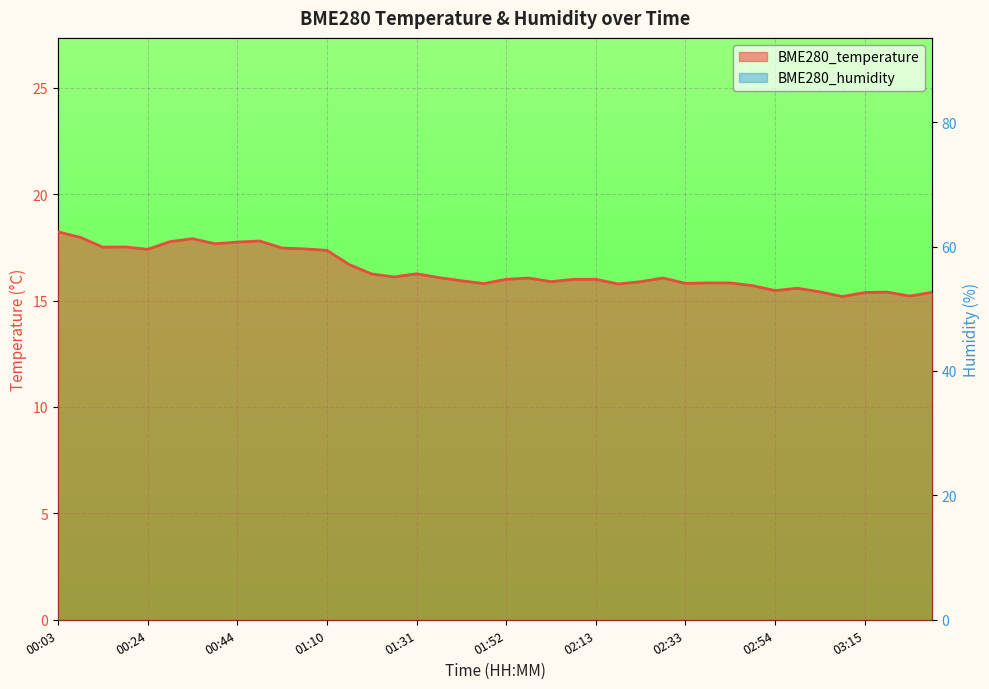

What is the value of the BME280_temperature point at the 18th from the left?

16.1